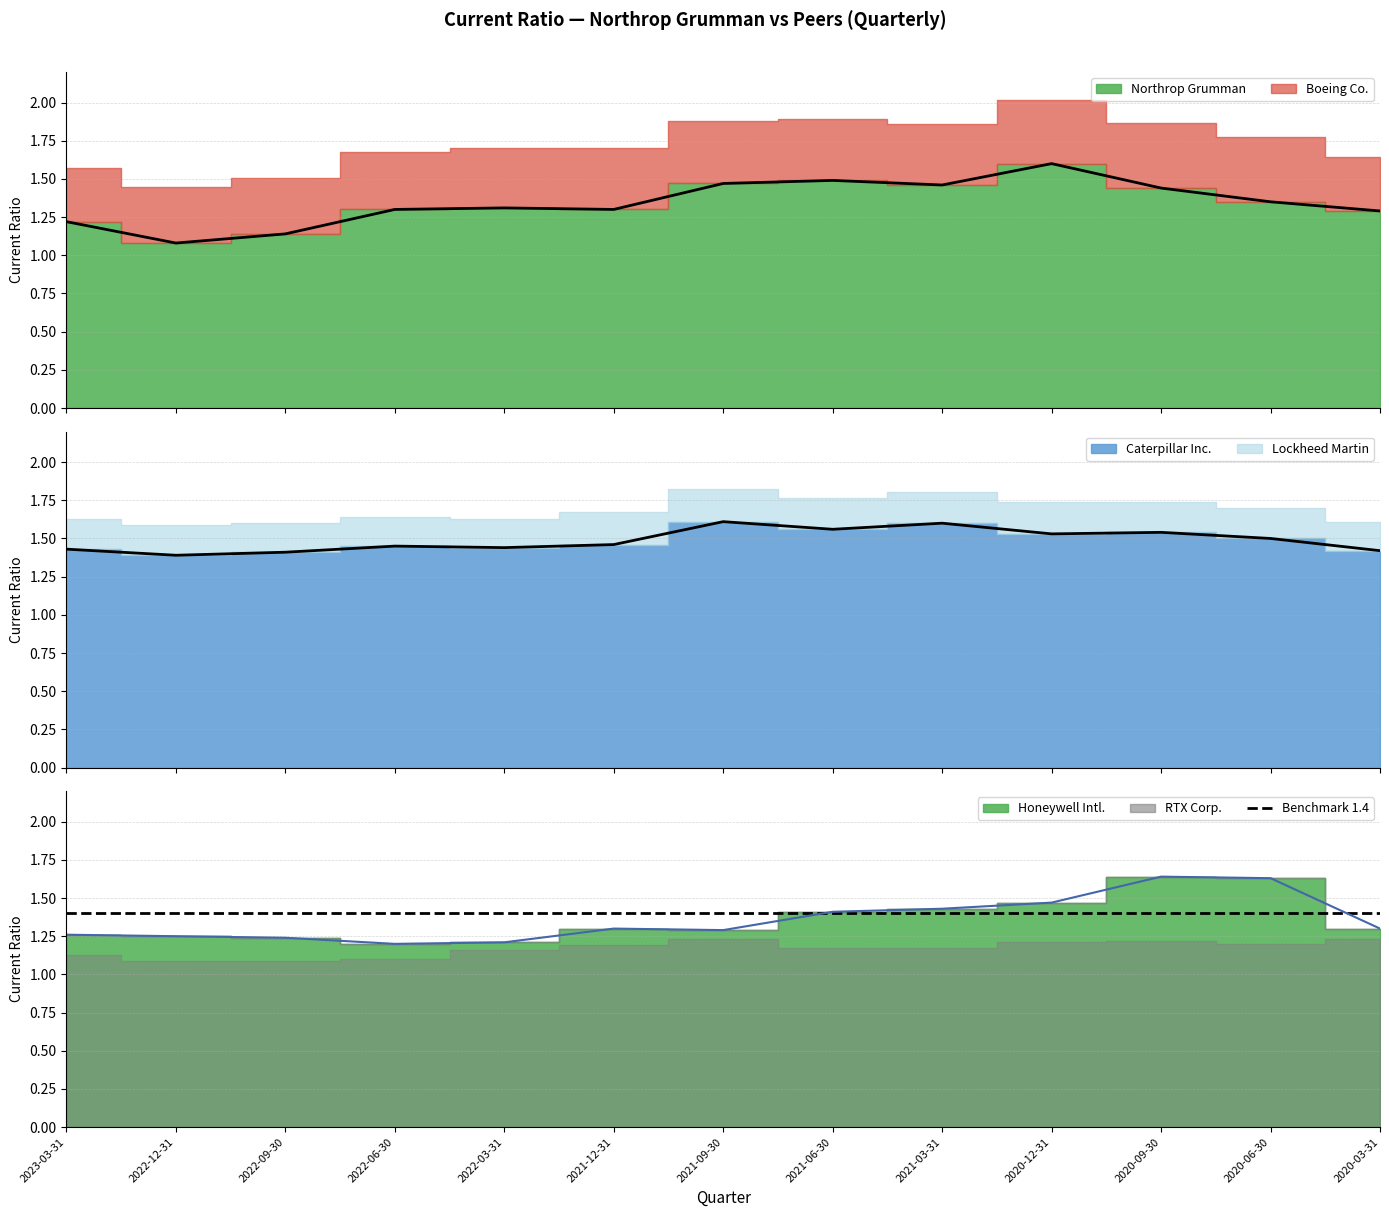

Does the chart have visible grid lines?

Yes